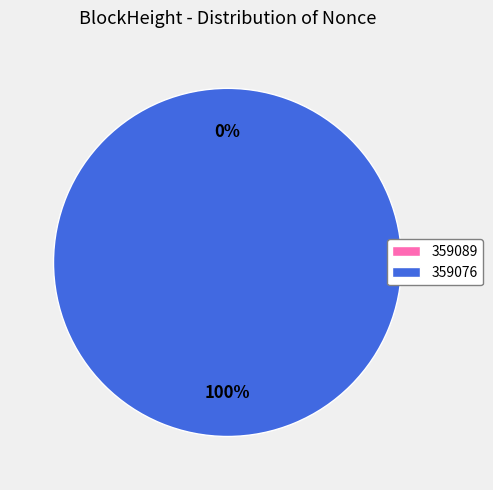

What percentage is the 359076 slice, to the nearest percent?

100%